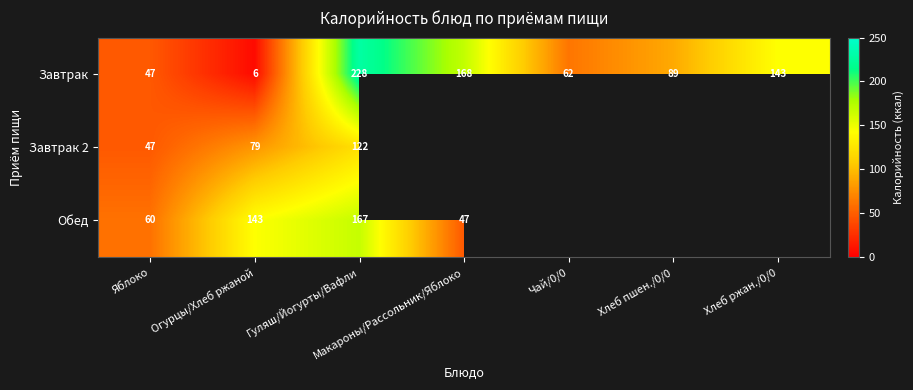

Which category has the highest value in the Завтрак series?

Гуляш/Йогурты/Вафли